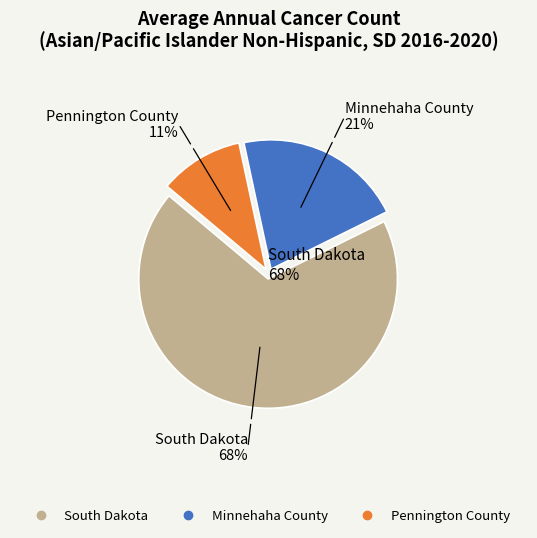

How many segments does this pie chart have?

3